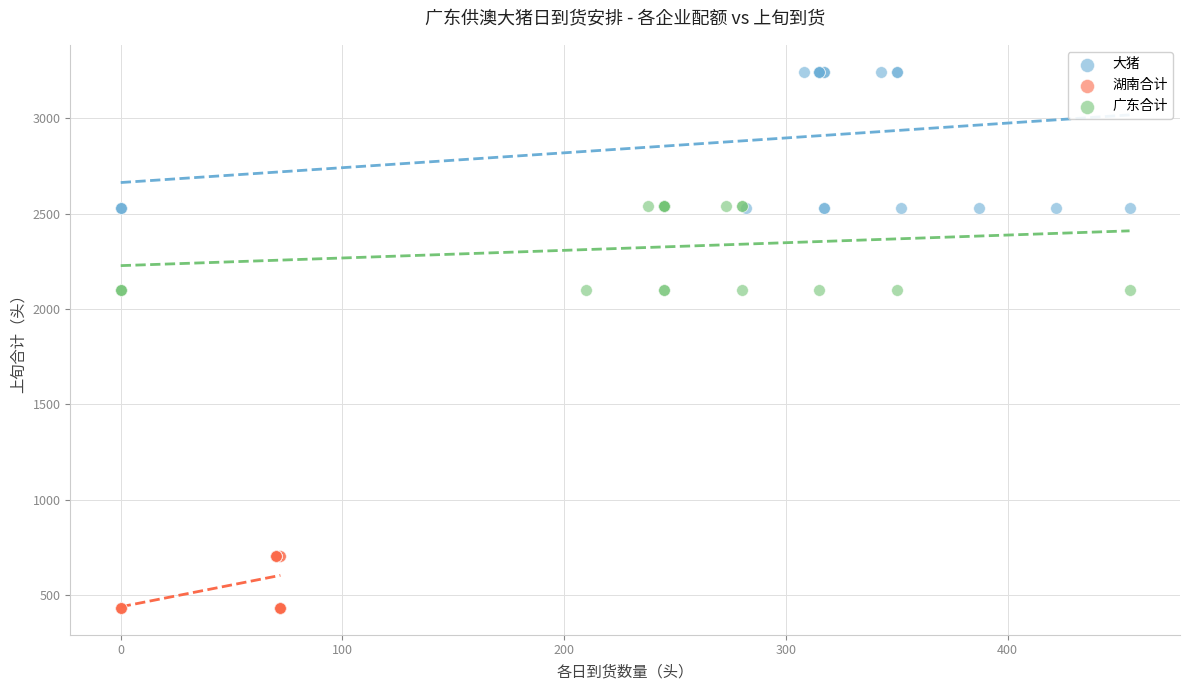

Which series contains the lowest Y value?

湖南合计